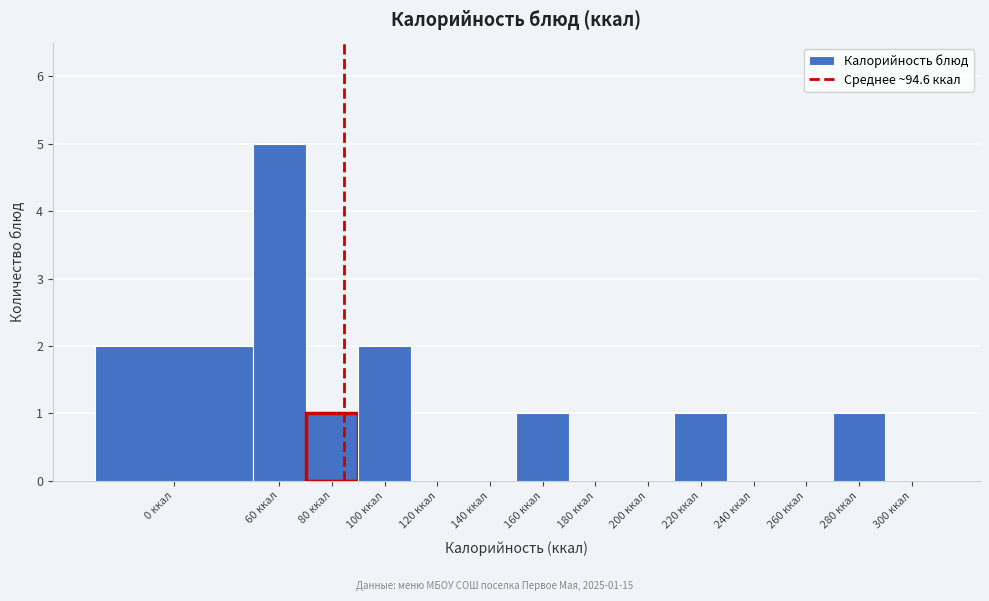

Reading left to right, transcribe all the data shown in this chart.

0 ккал=2	60 ккал=5	80 ккал=1	100 ккал=2	120 ккал=0	140 ккал=0	160 ккал=1	180 ккал=0	200 ккал=0	220 ккал=1	240 ккал=0	260 ккал=0	280 ккал=1	300 ккал=0